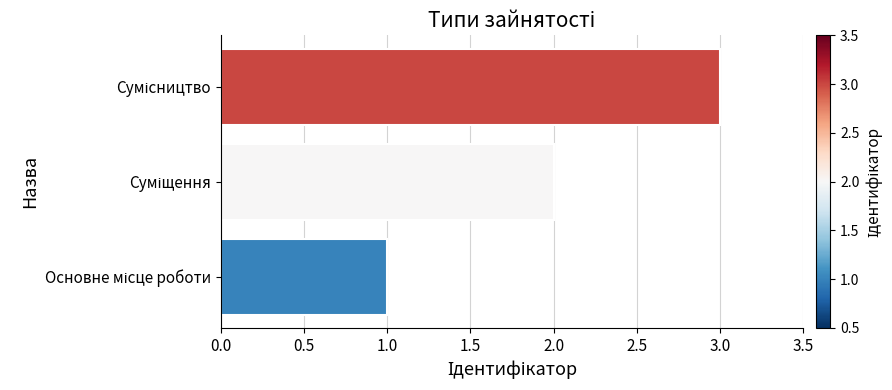

What is the sum of all values?

6